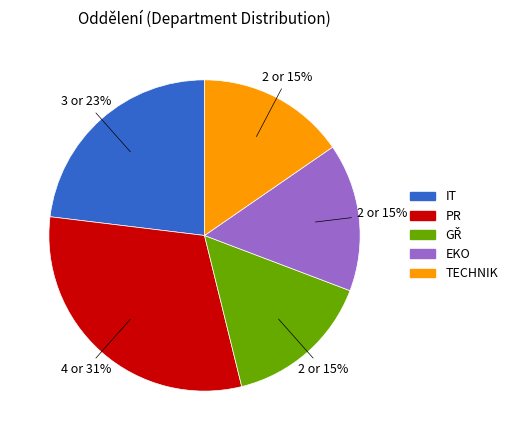

Is there a majority slice in this chart?

No